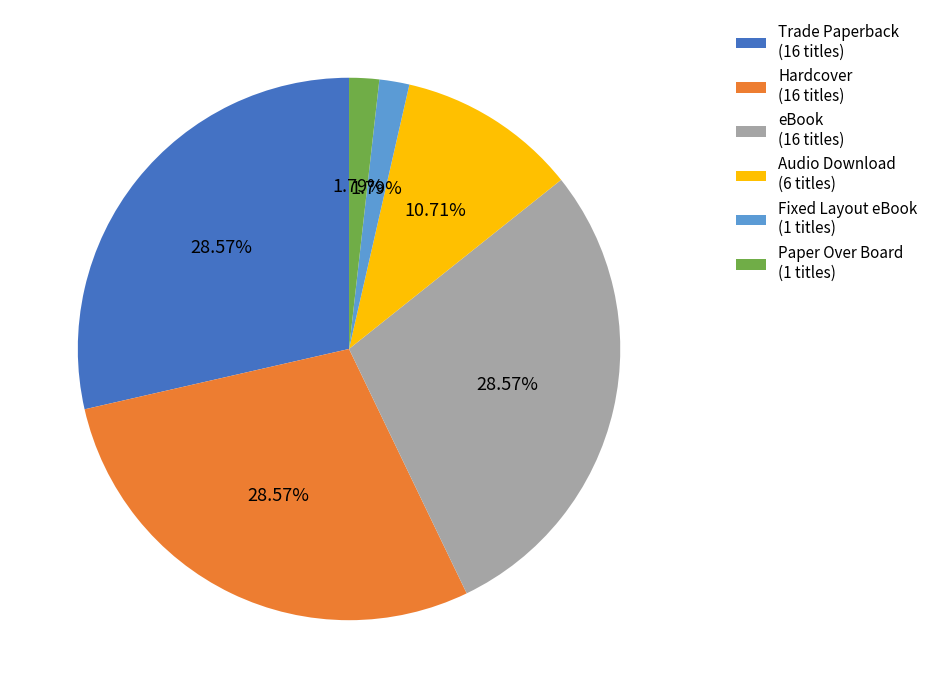

Which has a higher value, Fixed Layout eBook (1 titles) or Audio Download (6 titles)?

Audio Download (6 titles)